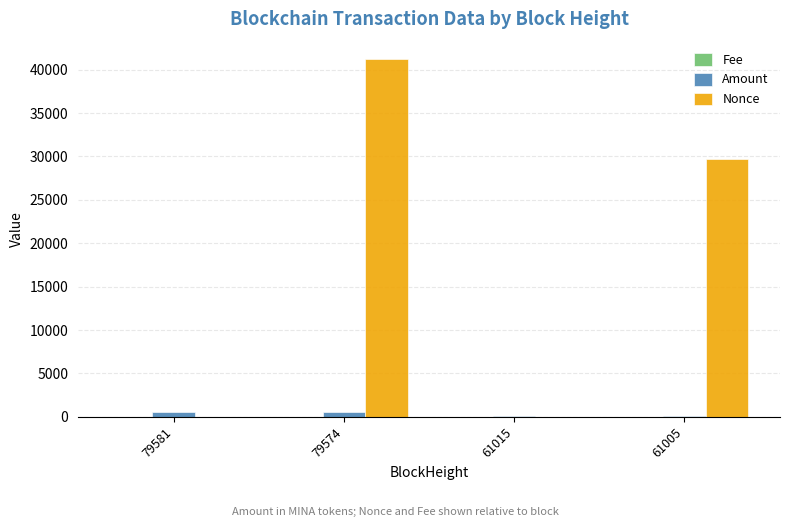

Which label corresponds to the largest value in the chart?

79574